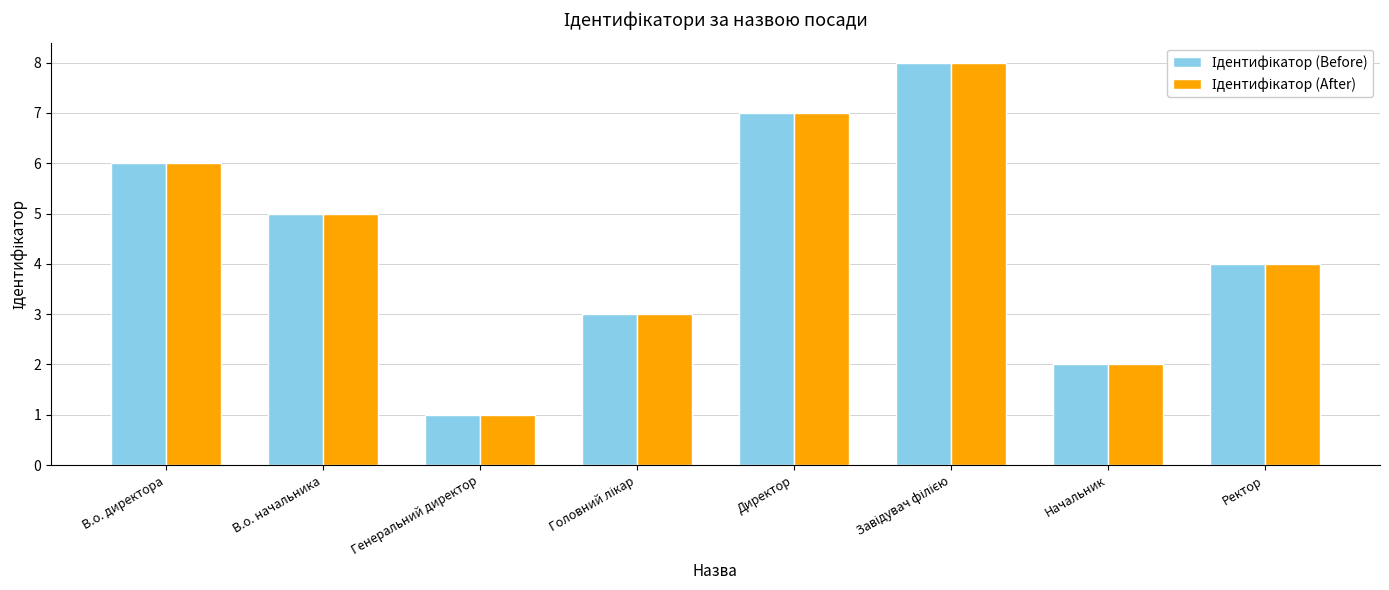

What is the total value across all series at В.о. директора?

12